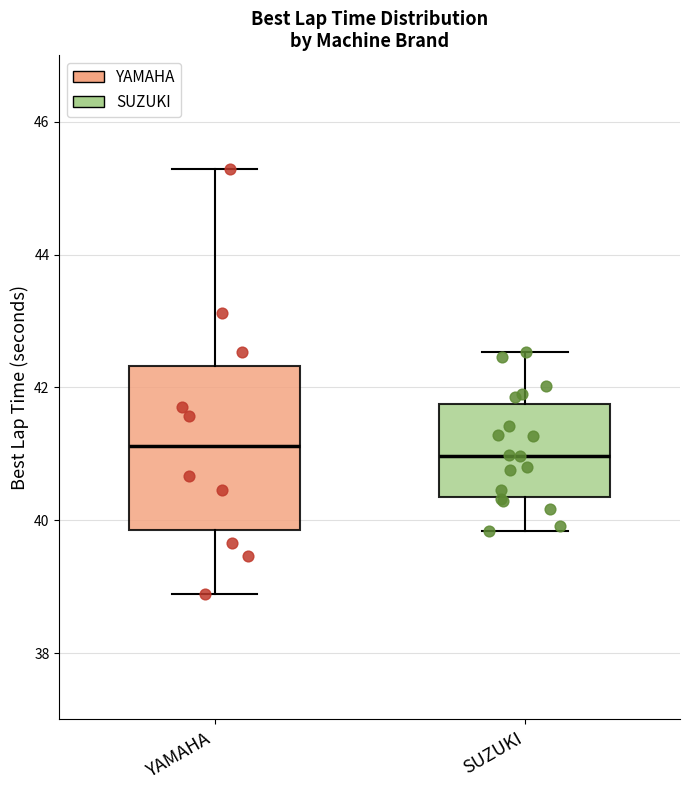

Reading left to right, transcribe this box plot: for each box, give where its median line is, the range the box spans, and where its two whiskers end, as read against the y-axis. The values are not printed on the chart, so give them approximately, as read against the axis.

YAMAHA: median 41.2, box 39.8 to 42.4, whiskers 38.8 to 45.2
SUZUKI: median 41.0, box 40.4 to 41.8, whiskers 39.8 to 42.6